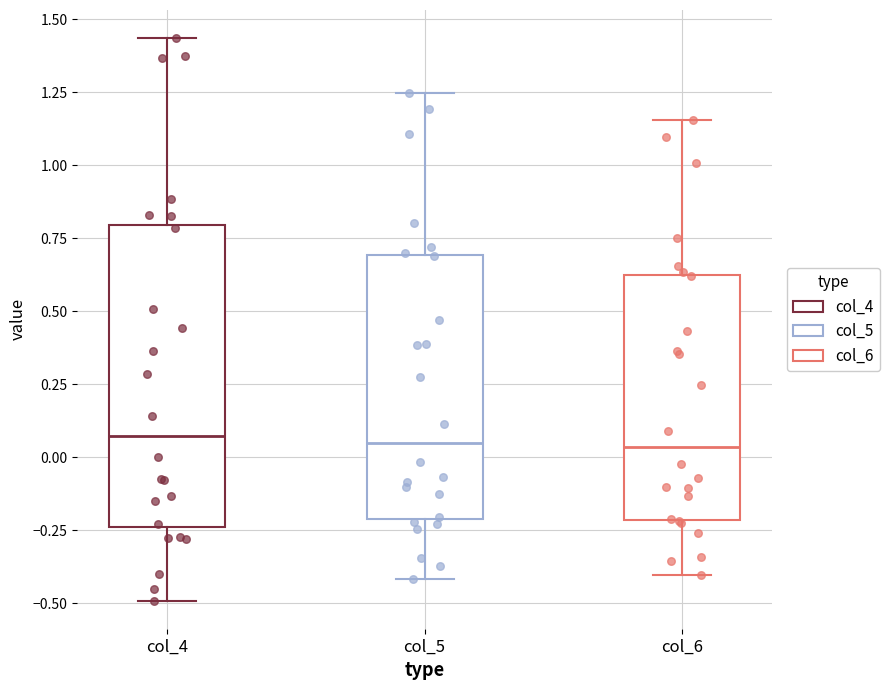

Comparing the boxes themselves (not the whiskers), which one is the tallest?

col_4